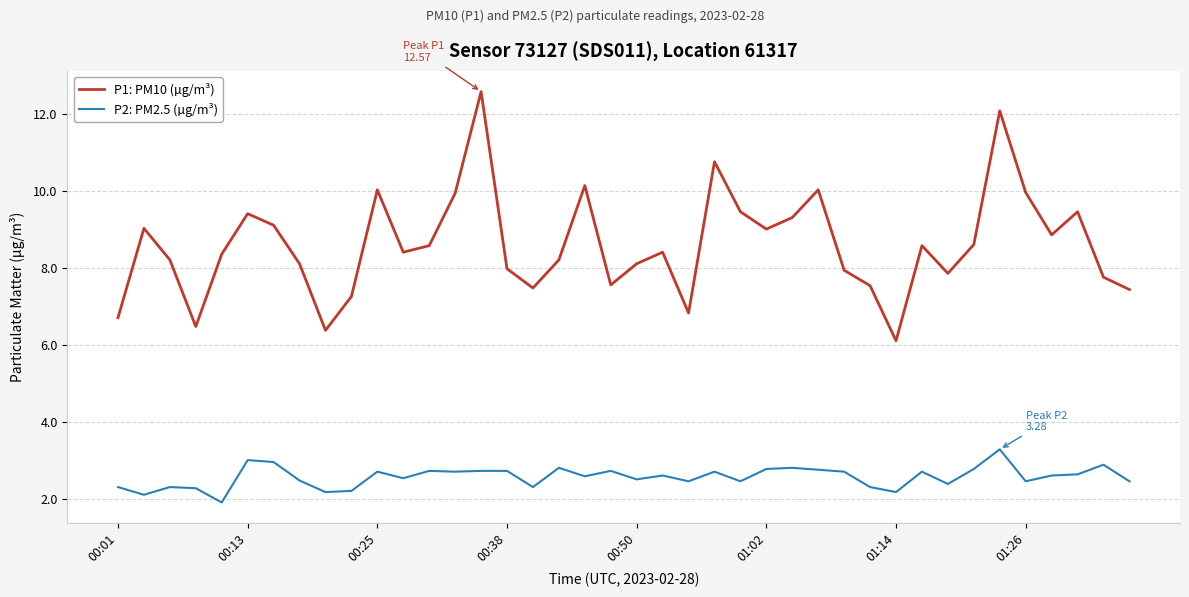

Which series has the widest spread of values?

P1: PM10 (µg/m³)